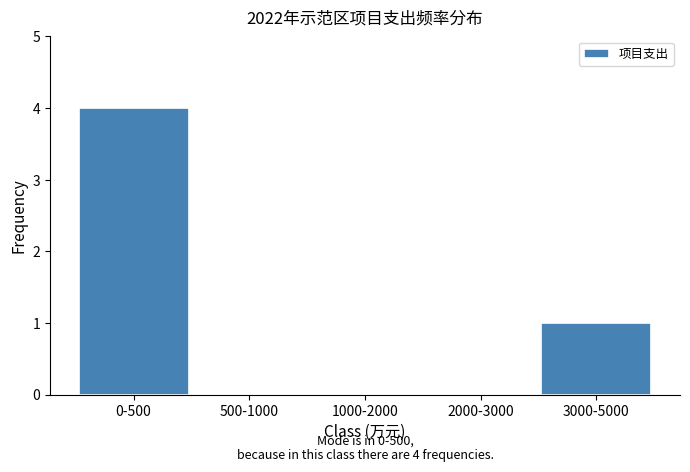

Reading left to right, what are all the values shown in this chart?

0-500=4	500-1000=0	1000-2000=0	2000-3000=0	3000-5000=1